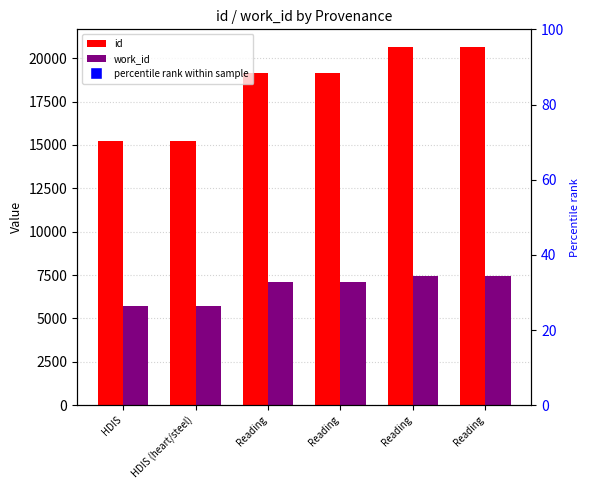

What is the lowest value of the work_id series?

5707